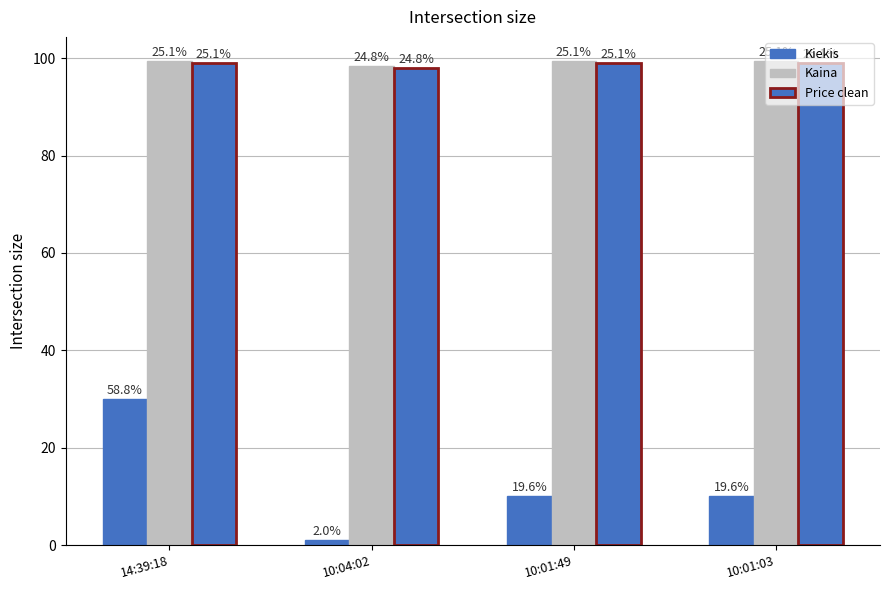

Which series has the widest spread of values?

Kiekis